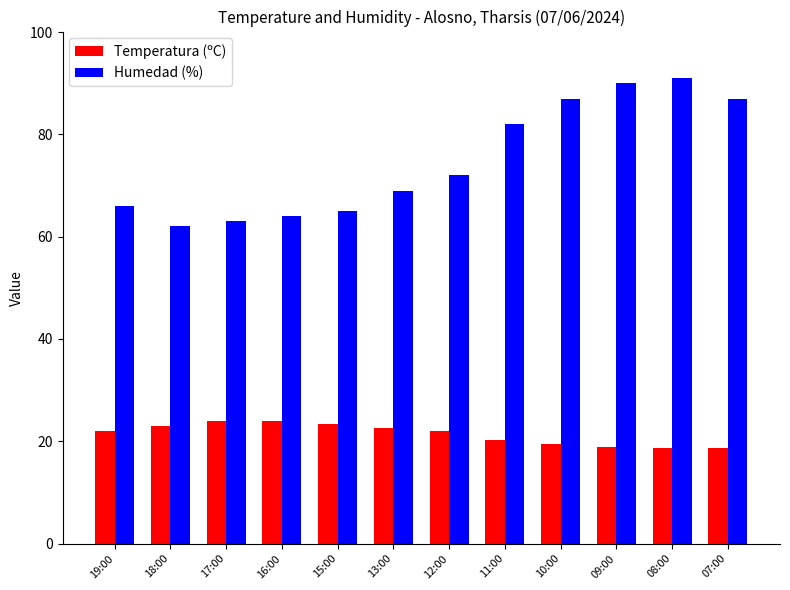

Between 08:00 and 07:00, which series saw the biggest shift?

Humedad (%)